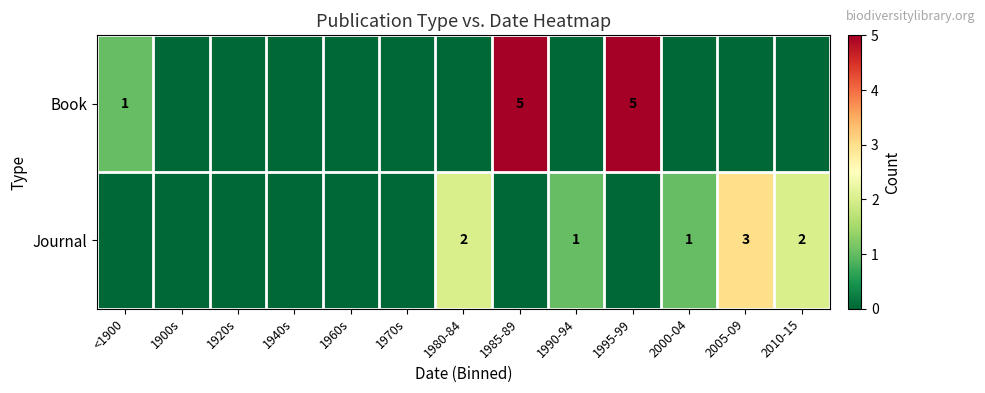

Is it true that Journal equals 1 at 1980-84?

False